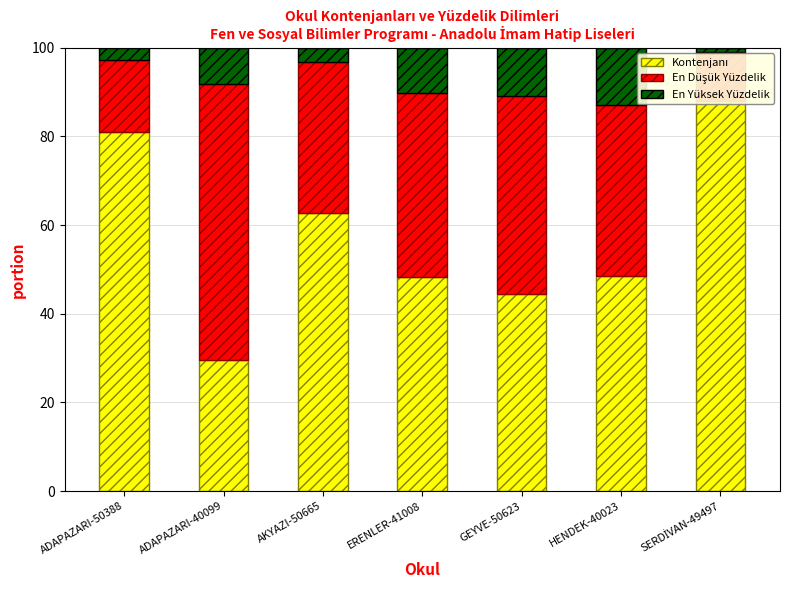

How many bars are there in total?

21